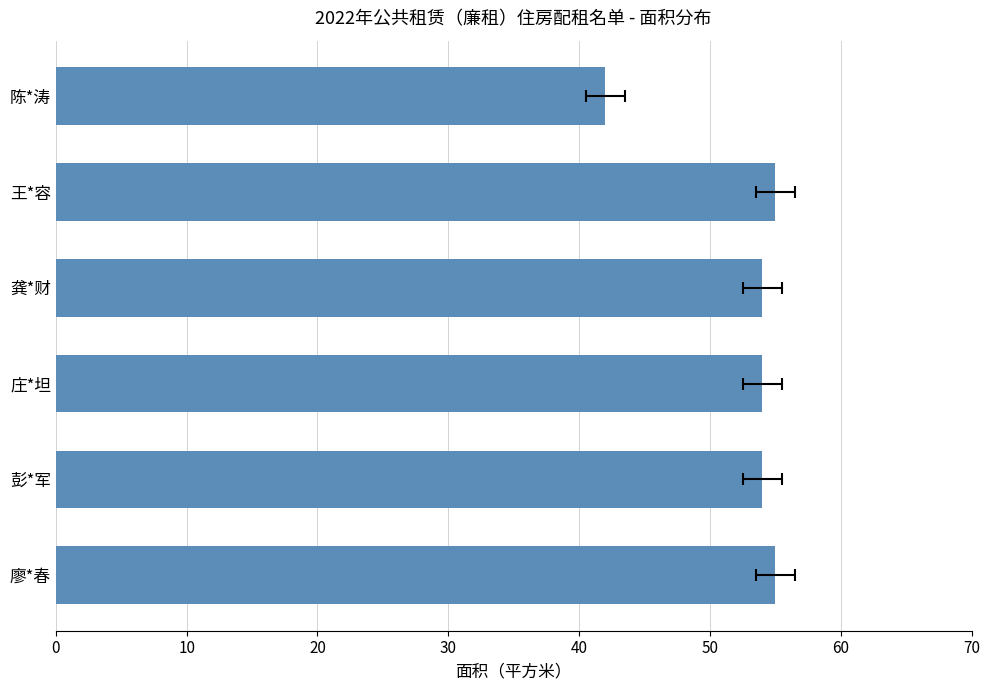

What is the smallest value displayed?

42